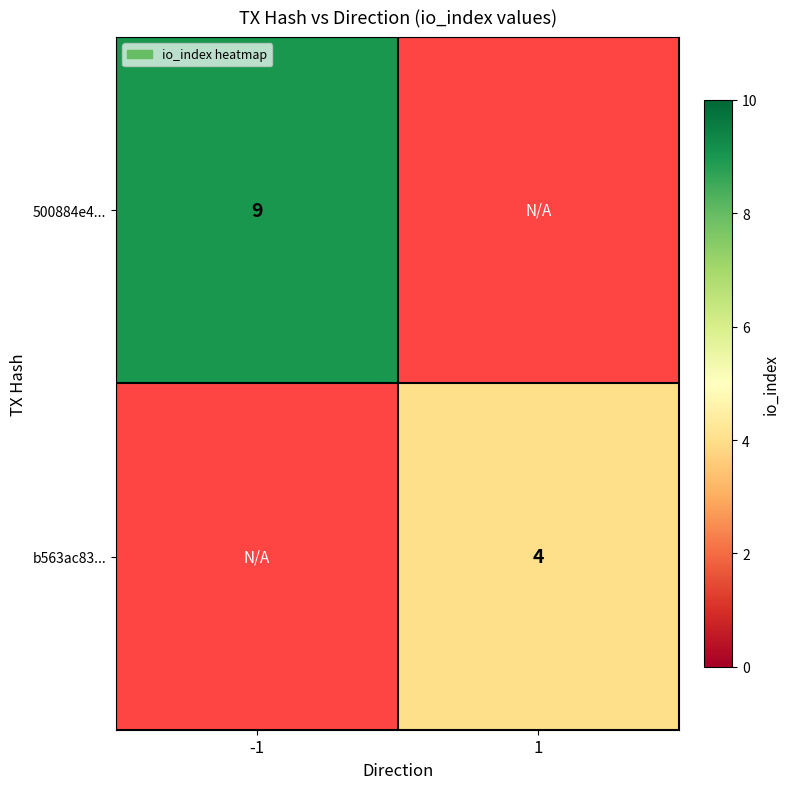

The value of b563ac83... at 1 is 3. True or false?

False